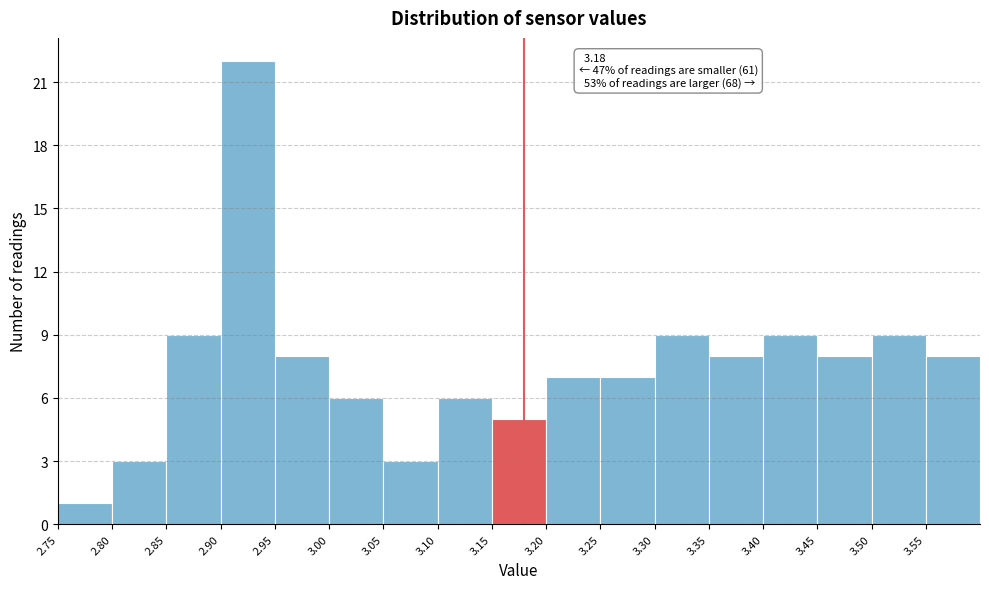

Over which range of the x-axis is the bar tallest?

2.90 to 2.95